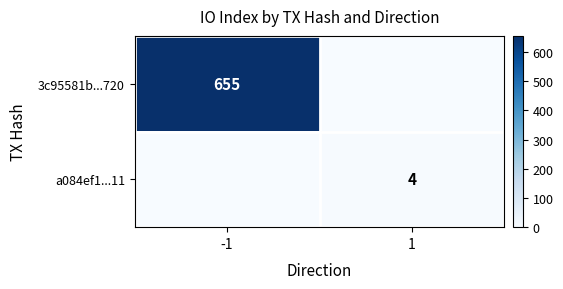

Which has a higher value, -1 or 1?

-1